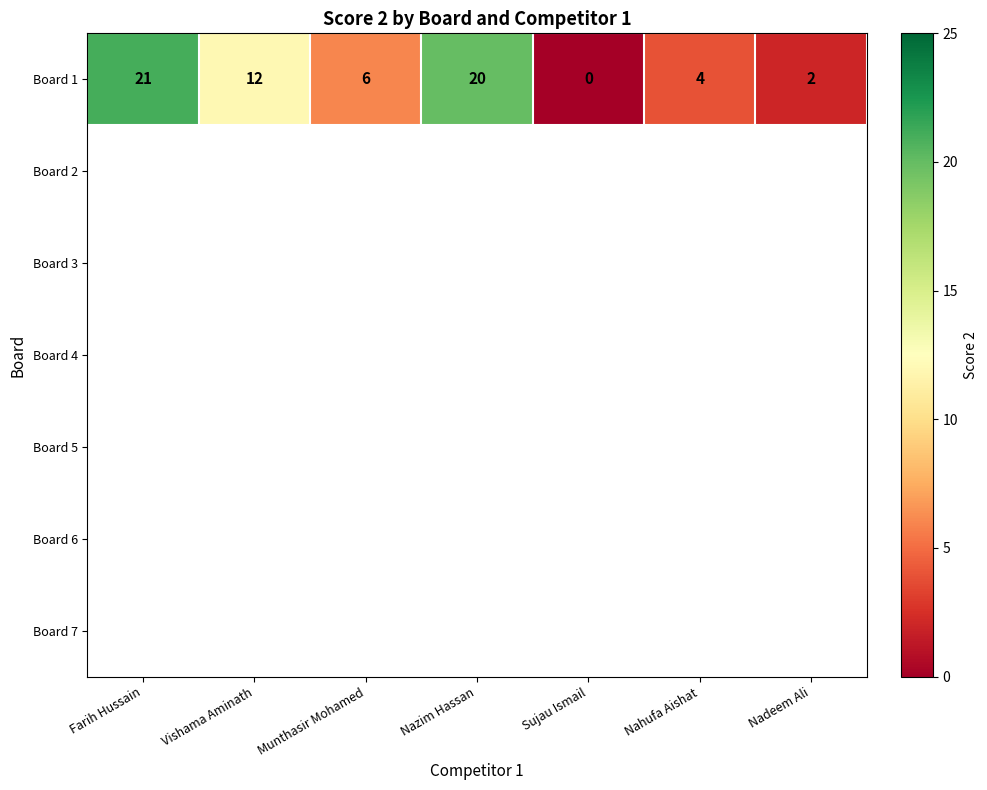

What is the sum of all values?

65